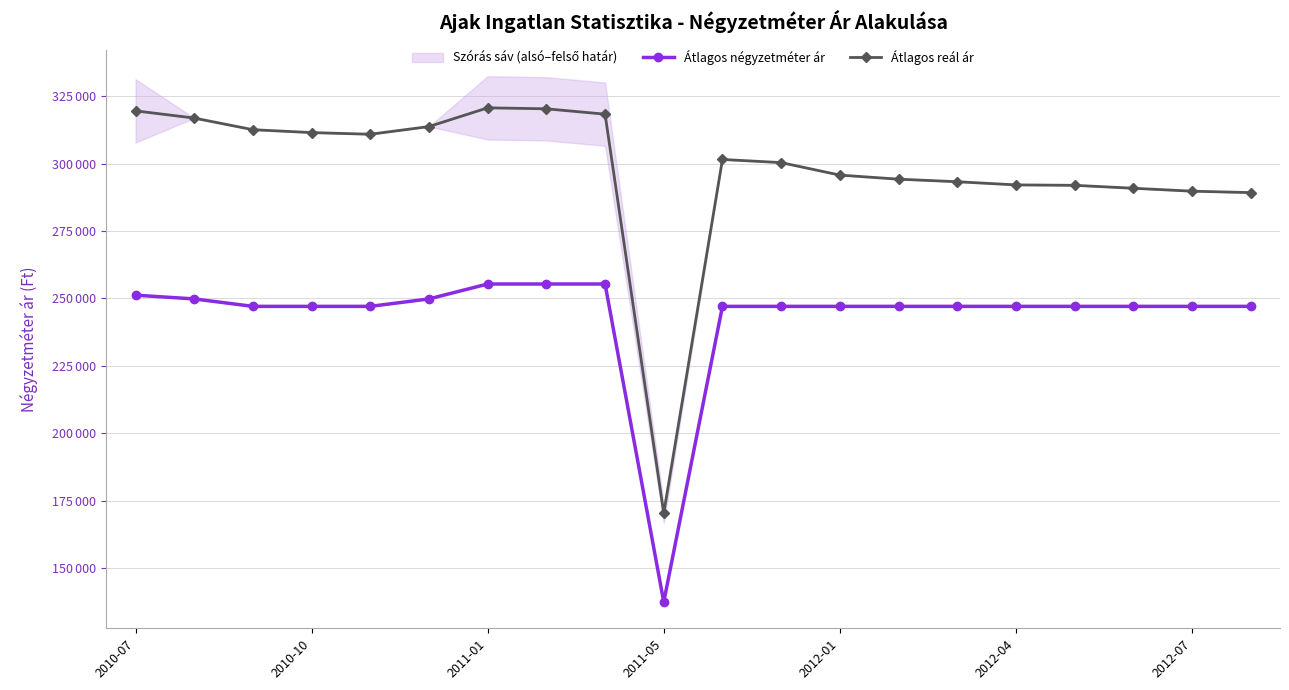

What is the difference between the maximum and minimum values in the Átlagos reál ár series?

150250